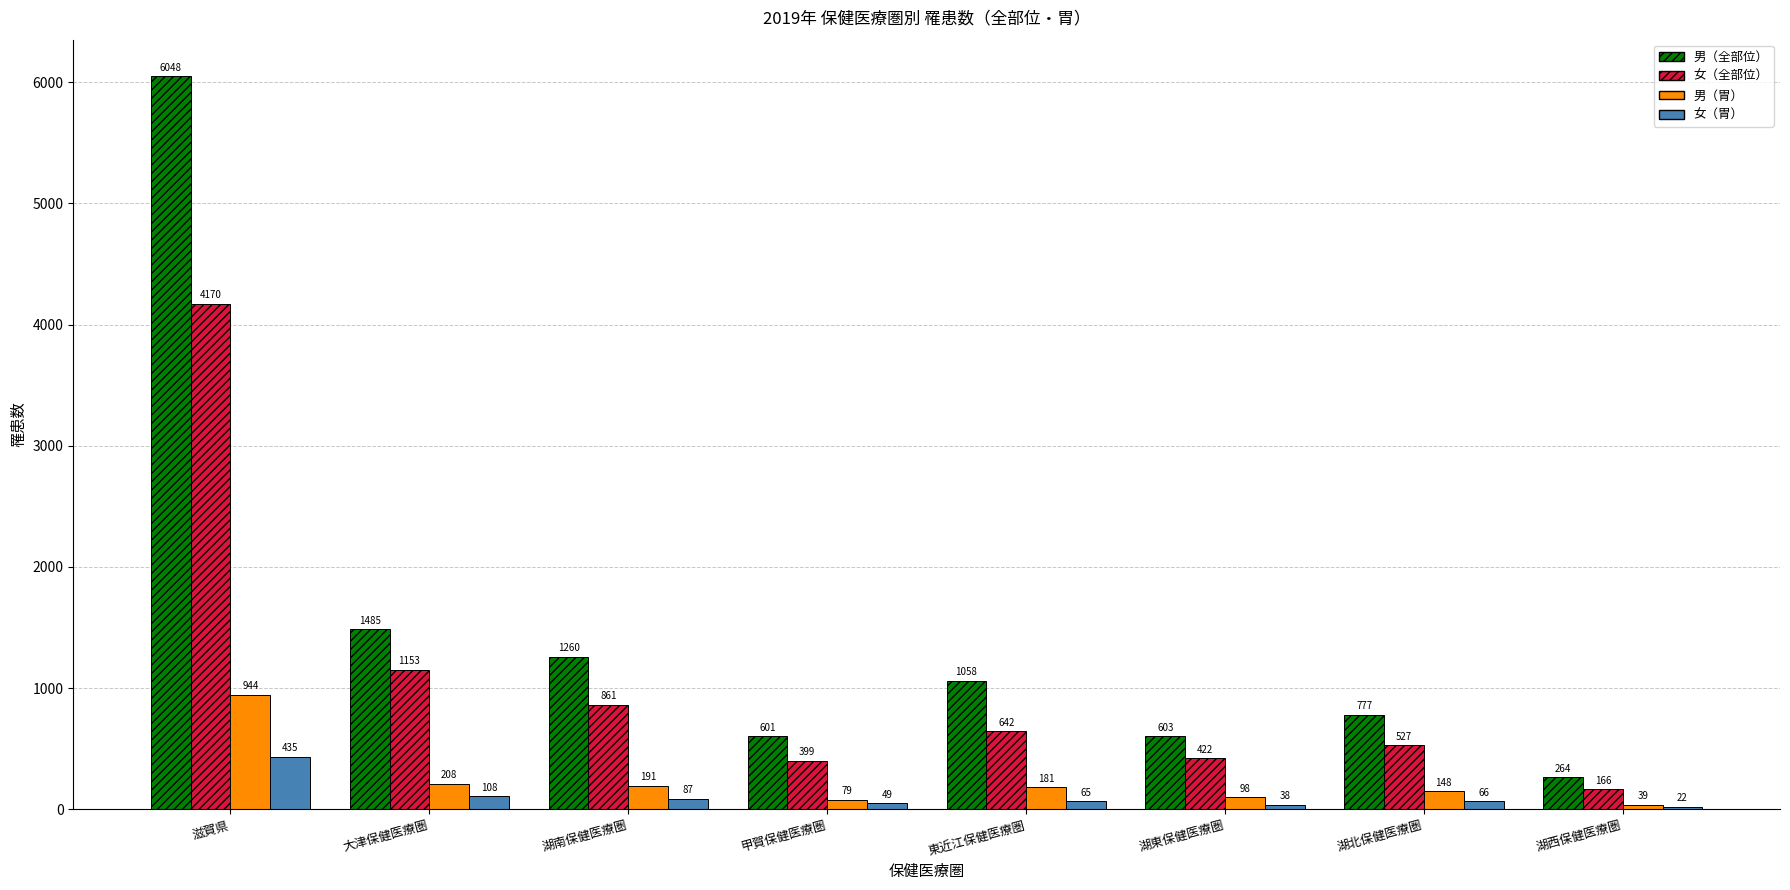

Is the value of 男（胃） at 湖西保健医療圏 greater than the value of 男（全部位） at 湖西保健医療圏?

No